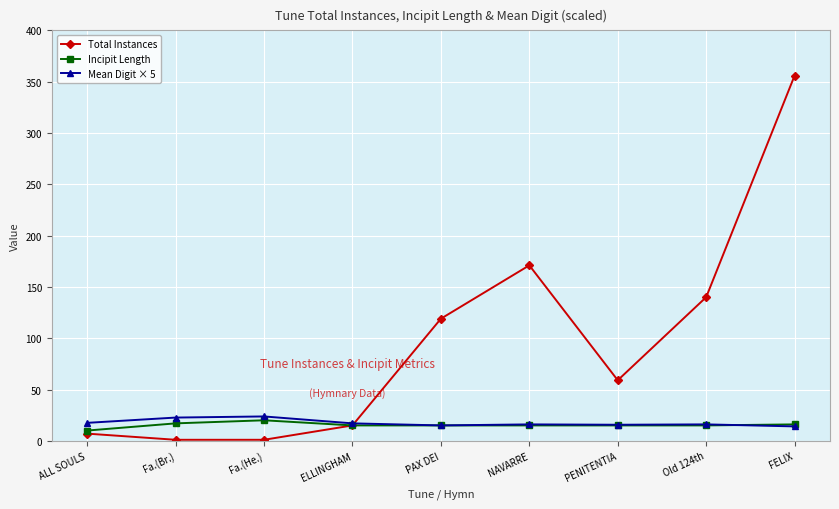

What is the maximum value shown in the chart?

356.0